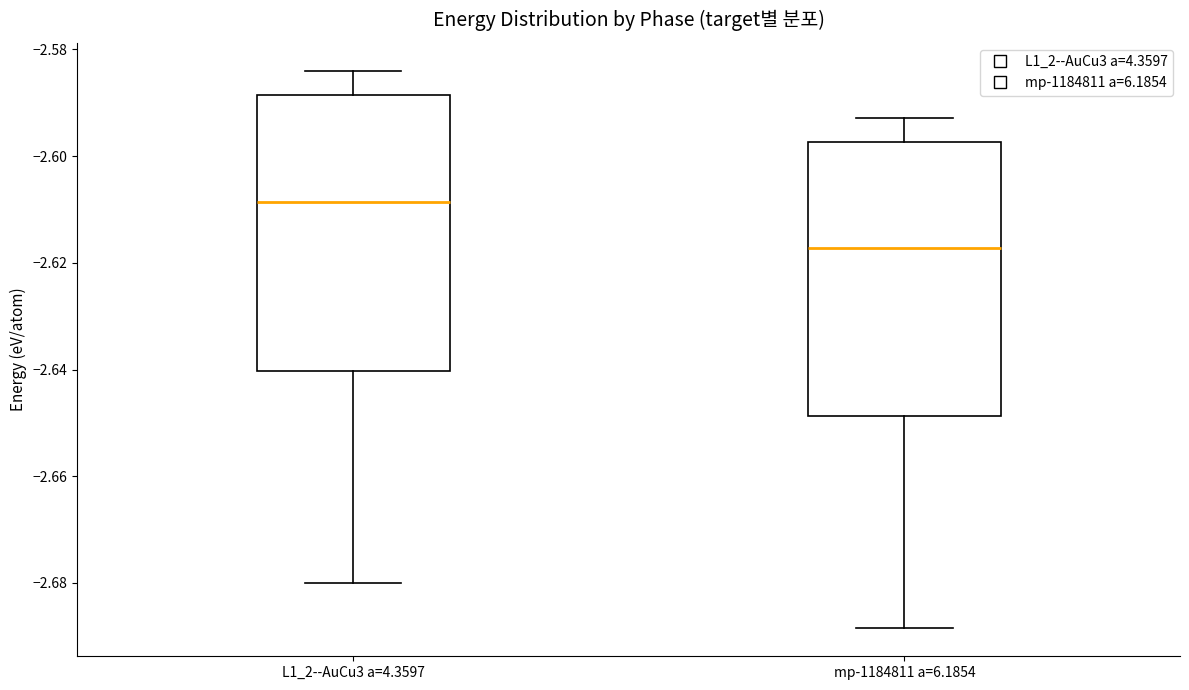

Reading left to right, transcribe this box plot: for each box, give where its median line is, the range the box spans, and where its two whiskers end, as read against the y-axis. The values are not printed on the chart, so give them approximately, as read against the axis.

L1_2--AuCu3 a=4.3597: median -2.608, box -2.640 to -2.588, whiskers -2.680 to -2.584
mp-1184811 a=6.1854: median -2.618, box -2.648 to -2.598, whiskers -2.688 to -2.592